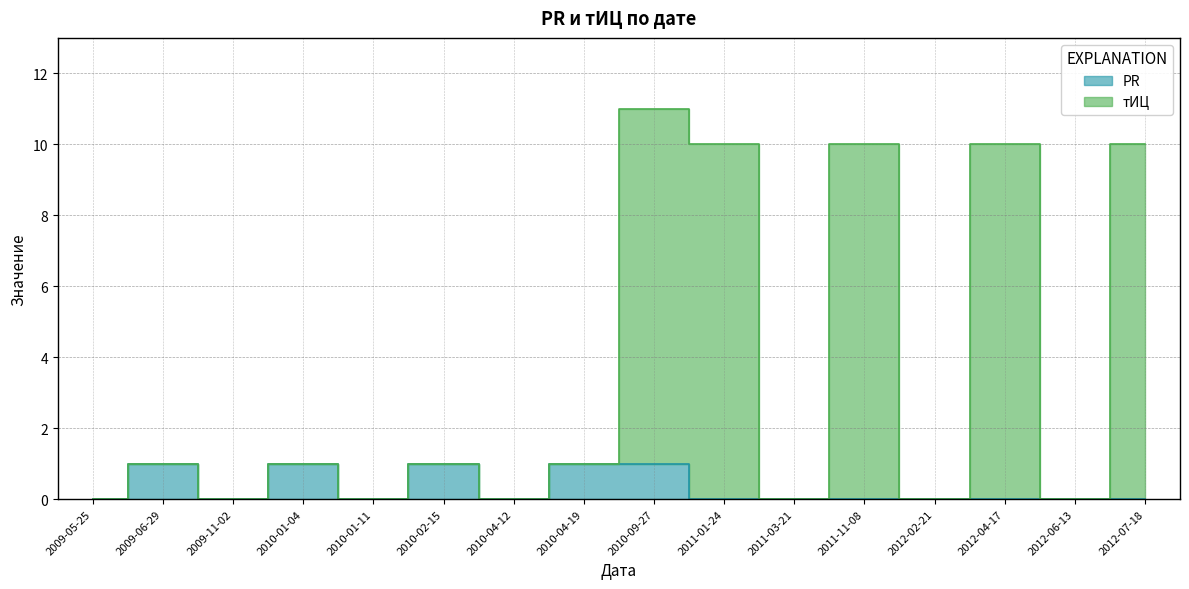

Count the number of categories in the chart.

16